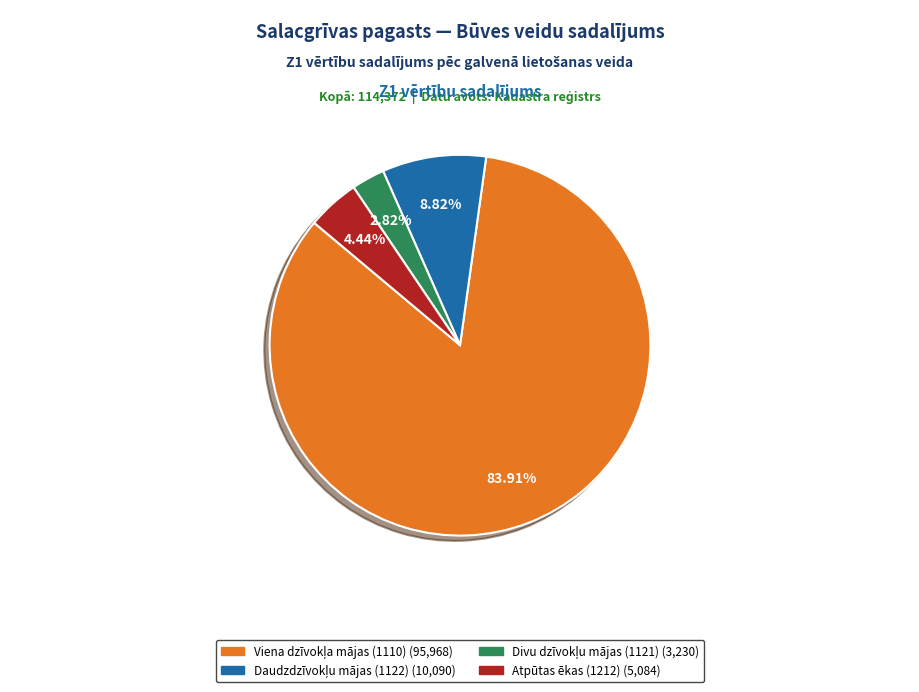

Is there any slice that represents more than half of the pie?

Yes